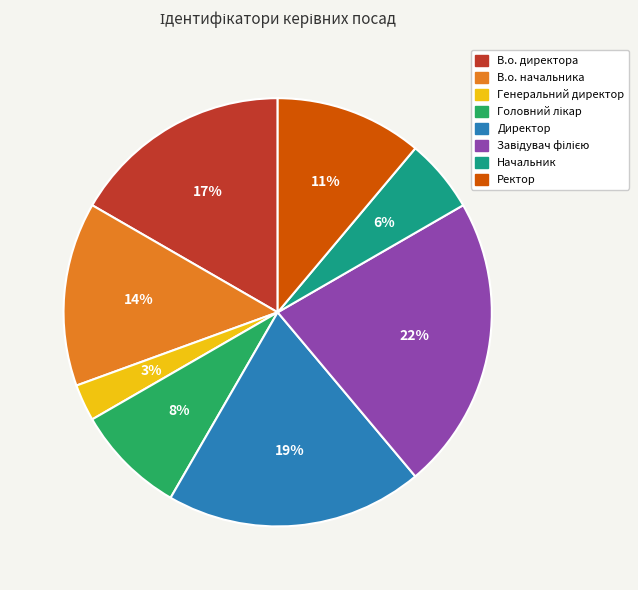

The Директор slice represents 19% of the pie. True or false?

True